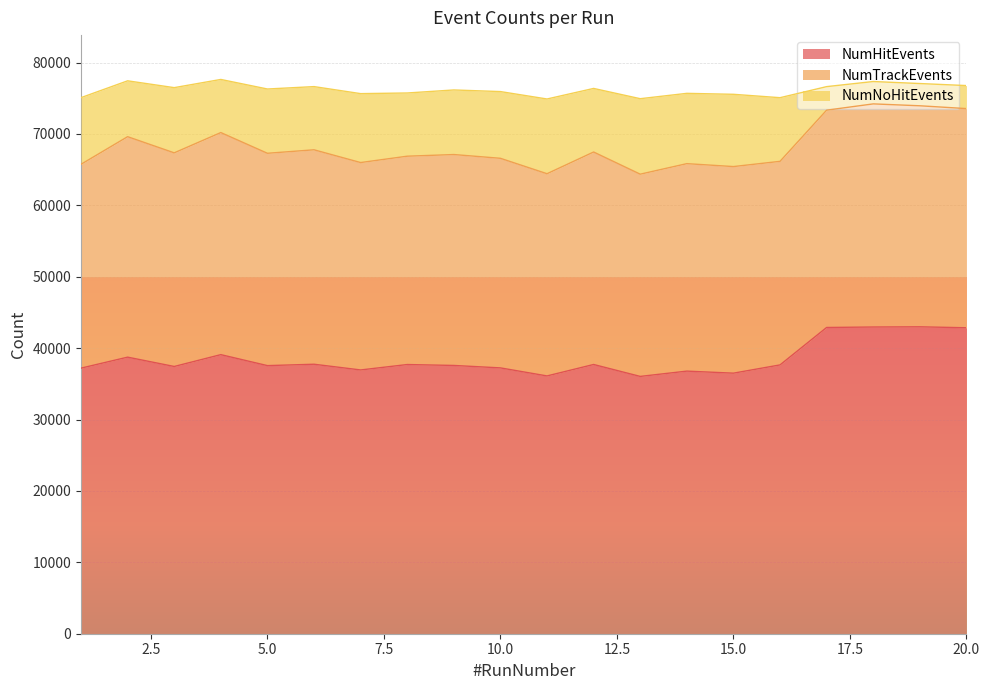

True or false: NumNoHitEvents and NumTrackEvents intersect in this chart.

False